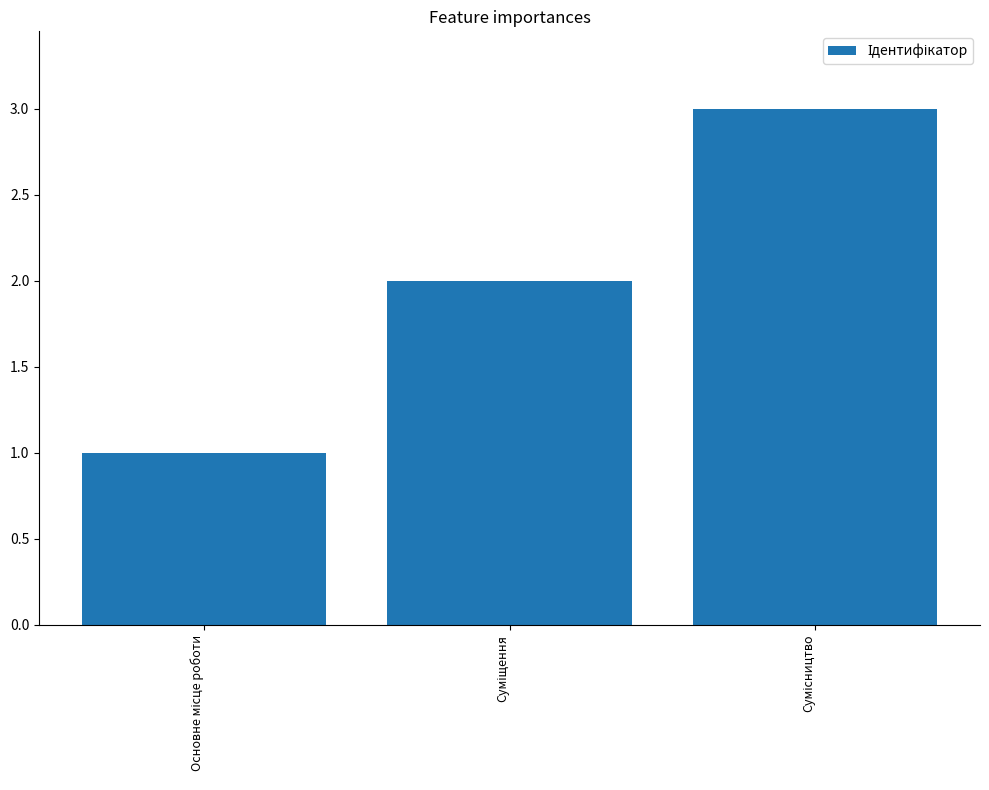

What is the greatest value displayed?

3